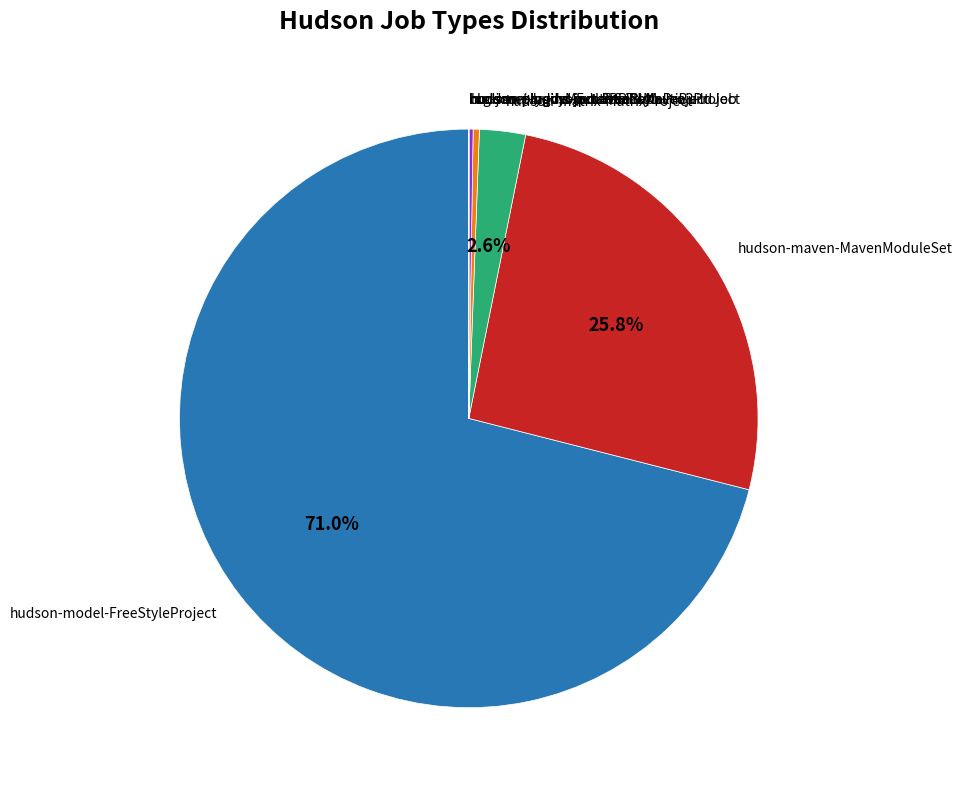

Which slice is the largest?

hudson-model-FreeStyleProject